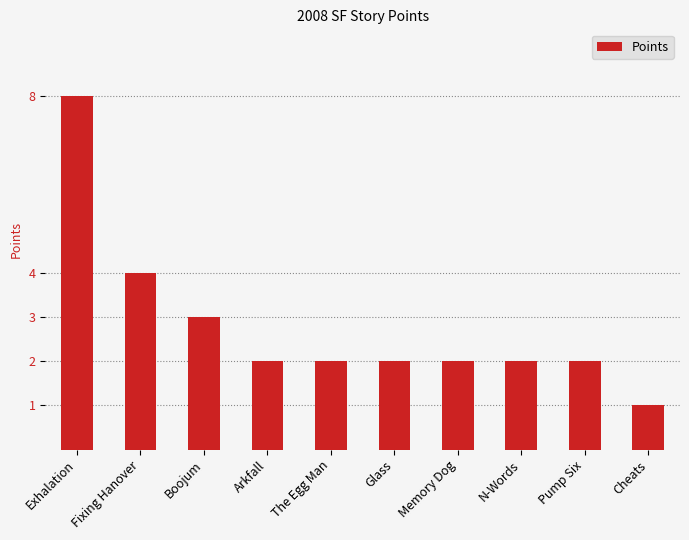

Which has a higher value, Exhalation or Memory Dog?

Exhalation